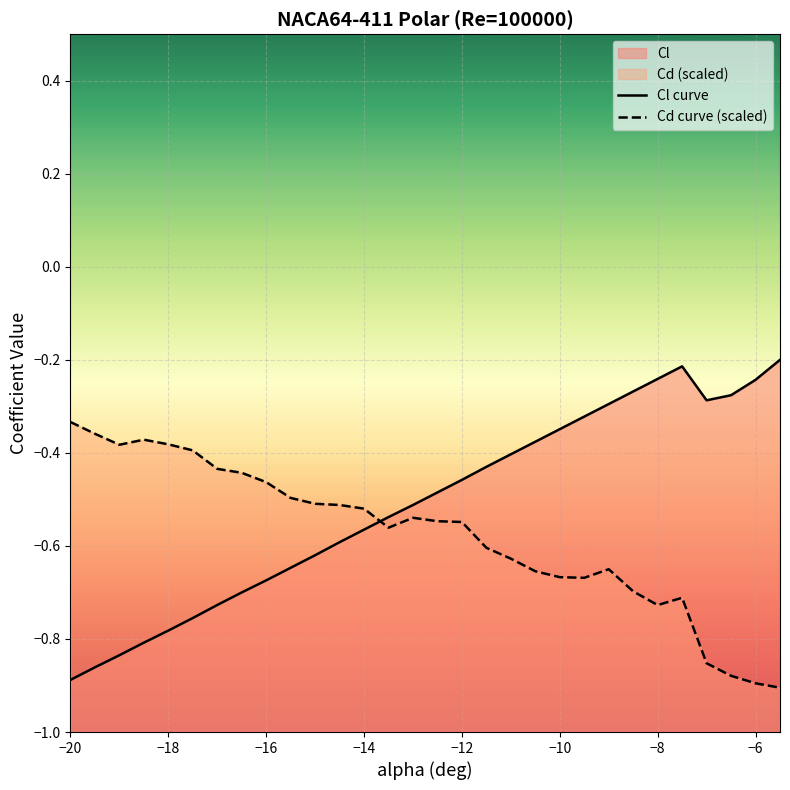

Reading left to right, transcribe all the data shown in this chart.

Cl curve: -0.9	-0.9	-0.8	-0.8	-0.8	-0.8	-0.7	-0.7	-0.7	-0.6	-0.6	-0.6	-0.6	-0.5	-0.5	-0.5	-0.5	-0.4	-0.4	-0.4	-0.3	-0.3	-0.3	-0.3	-0.2	-0.2	-0.3	-0.3	-0.2	-0.2
Cd curve (scaled): -0.3	-0.4	-0.4	-0.4	-0.4	-0.4	-0.4	-0.4	-0.5	-0.5	-0.5	-0.5	-0.5	-0.6	-0.5	-0.5	-0.5	-0.6	-0.6	-0.7	-0.7	-0.7	-0.7	-0.7	-0.7	-0.7	-0.9	-0.9	-0.9	-0.9